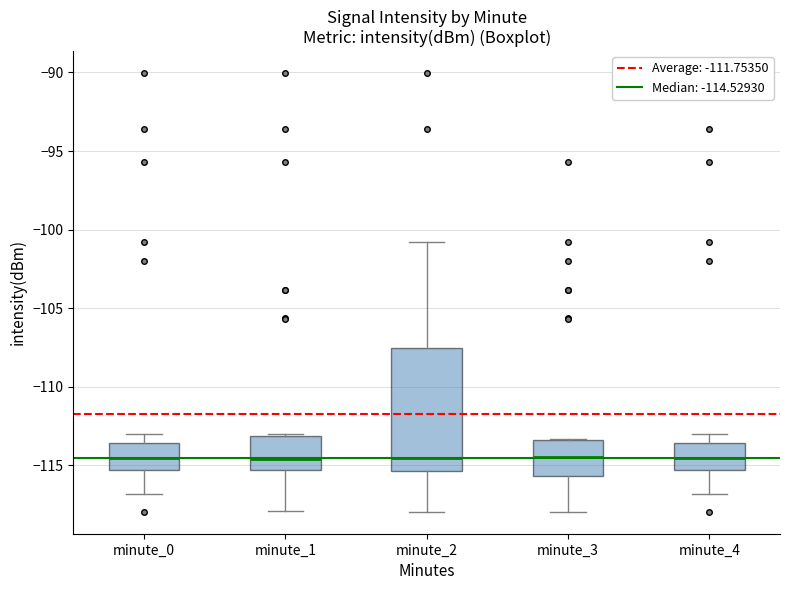

Where is the lower edge of the box for minute_3 on the y-axis? The values are not printed on the chart, so give them approximately, as read against the axis.

-115.5